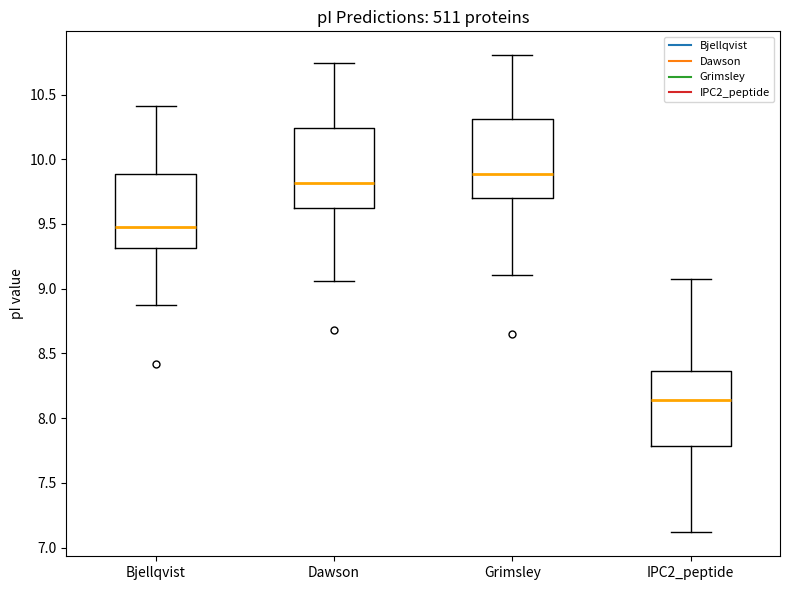

Which box's median line is the lowest?

IPC2_peptide